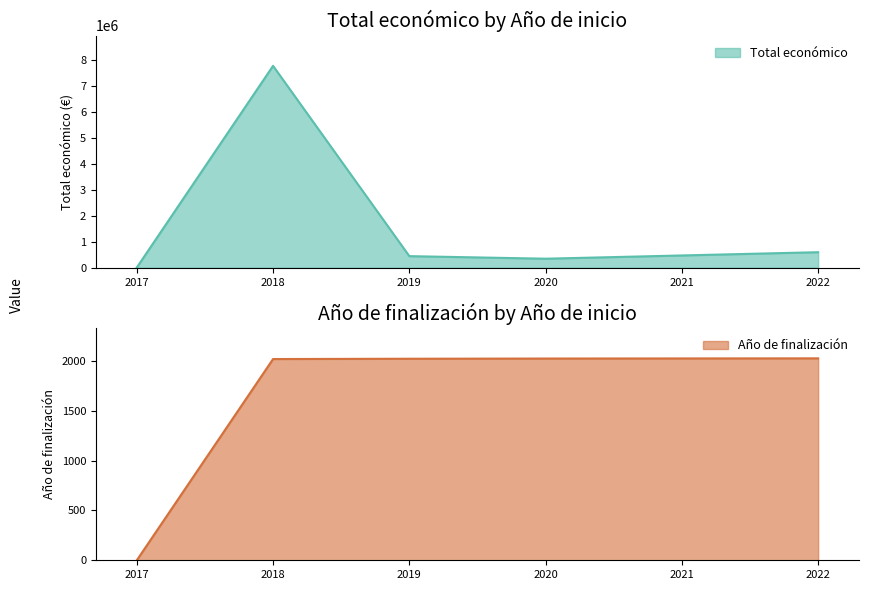

True or false: Año de finalización has more than 0 interior local peaks.

False